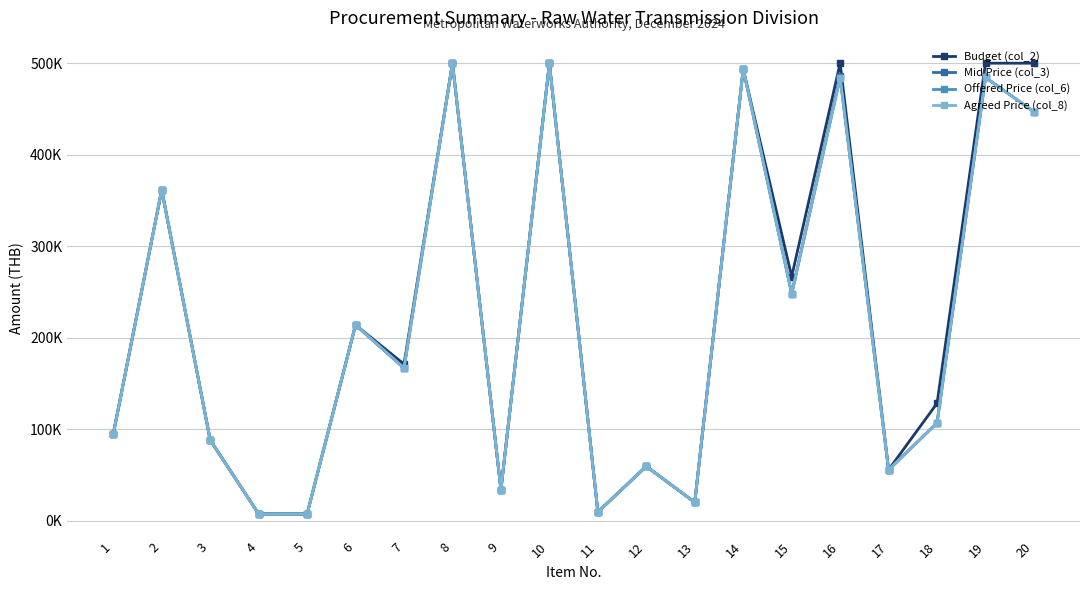

Where does the Budget (col_2) series first go above 171200?

2